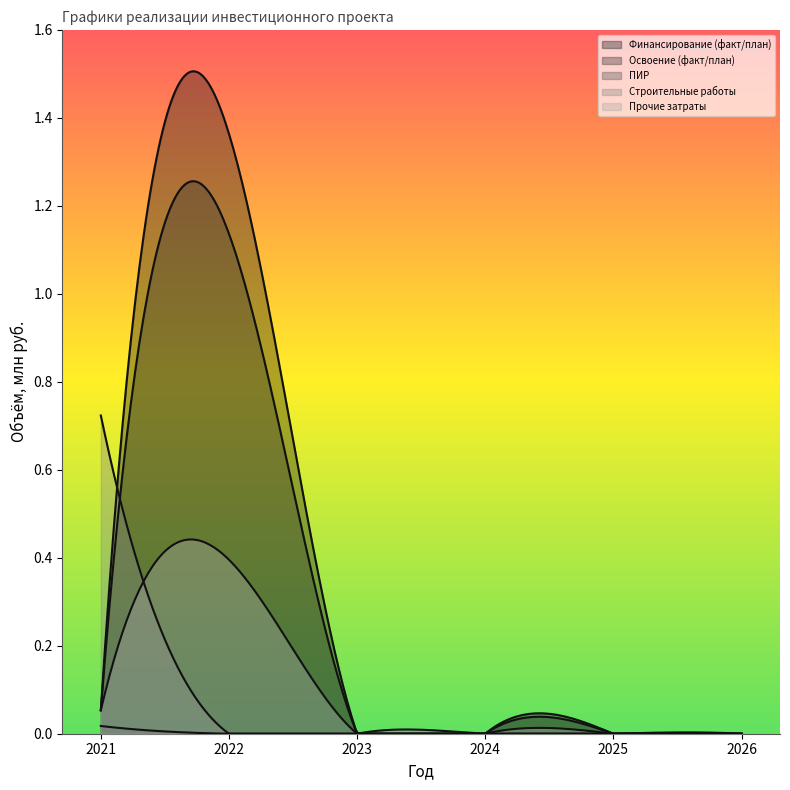

Reading left to right, list all the values displayed in this chart.

Финансирование (факт/план): 0.1	1.4	0.0	0.0	0.0	0.0
Освоение (факт/план): 0.1	1.1	0.0	0.0	0.0	0.0
ПИР: 0.0	0.0	0.0	0.0	0.0	0.0
Строительные работы: 0.7	0.0	0.0	0.0	0.0	0.0
Прочие затраты: 0.1	0.4	0.0	0.0	0.0	0.0